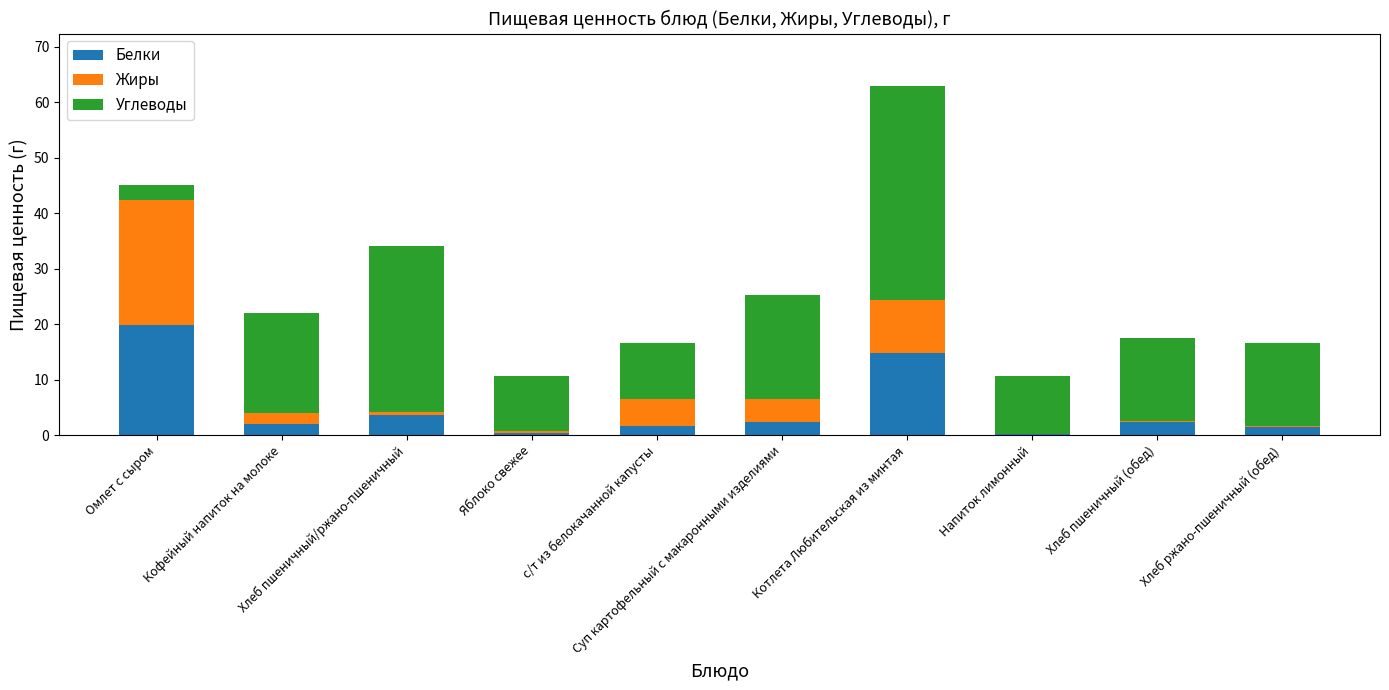

Are the bars grouped side by side (vs. stacked)?

No